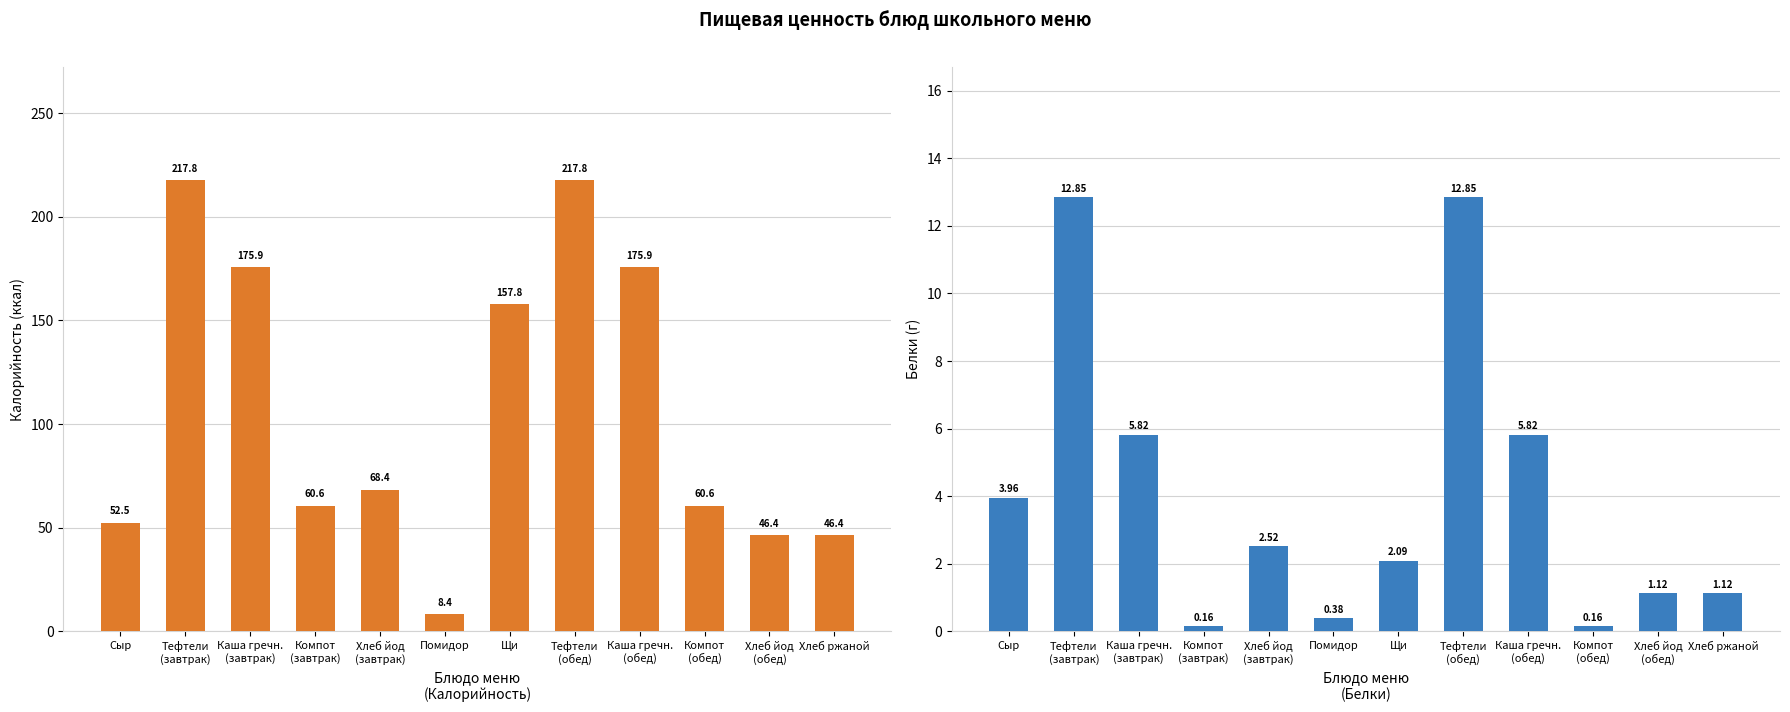

What is the difference between the highest and lowest values at Хлеб йод
(обед)?

45.3